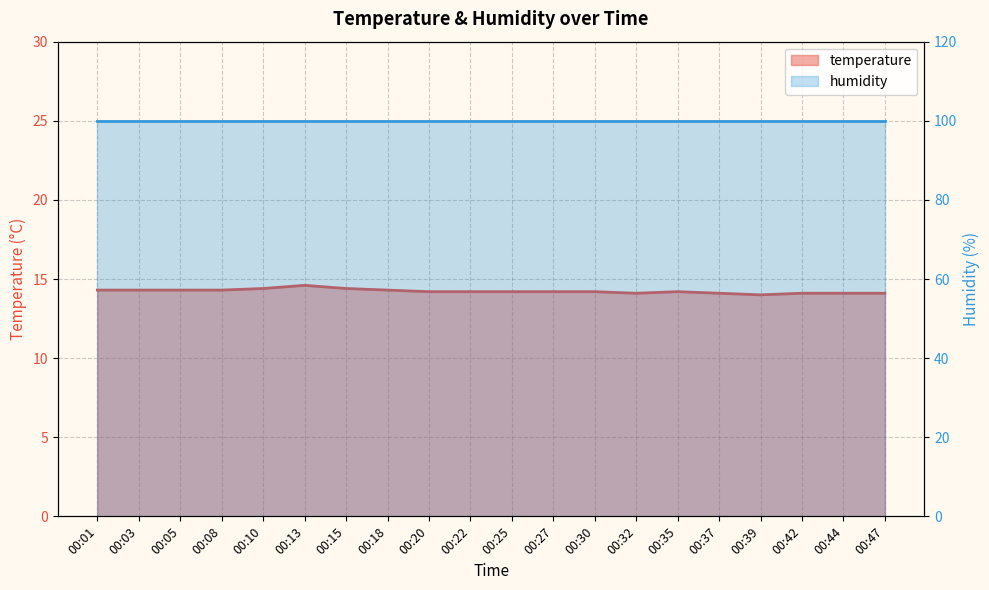

Count the values in the range 14 to 15.

20